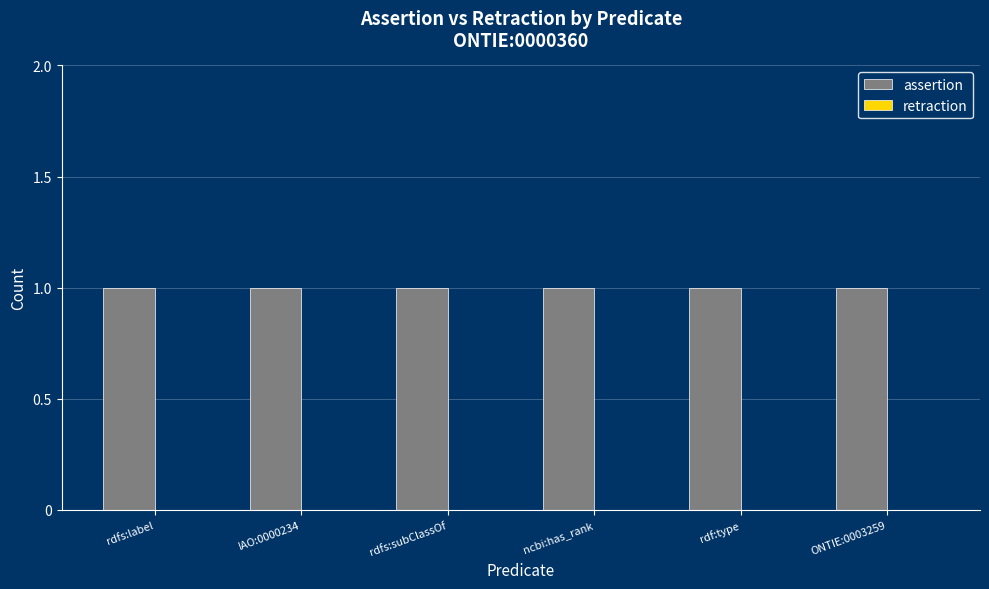

What is the difference between the highest and lowest values at ONTIE:0003259?

1